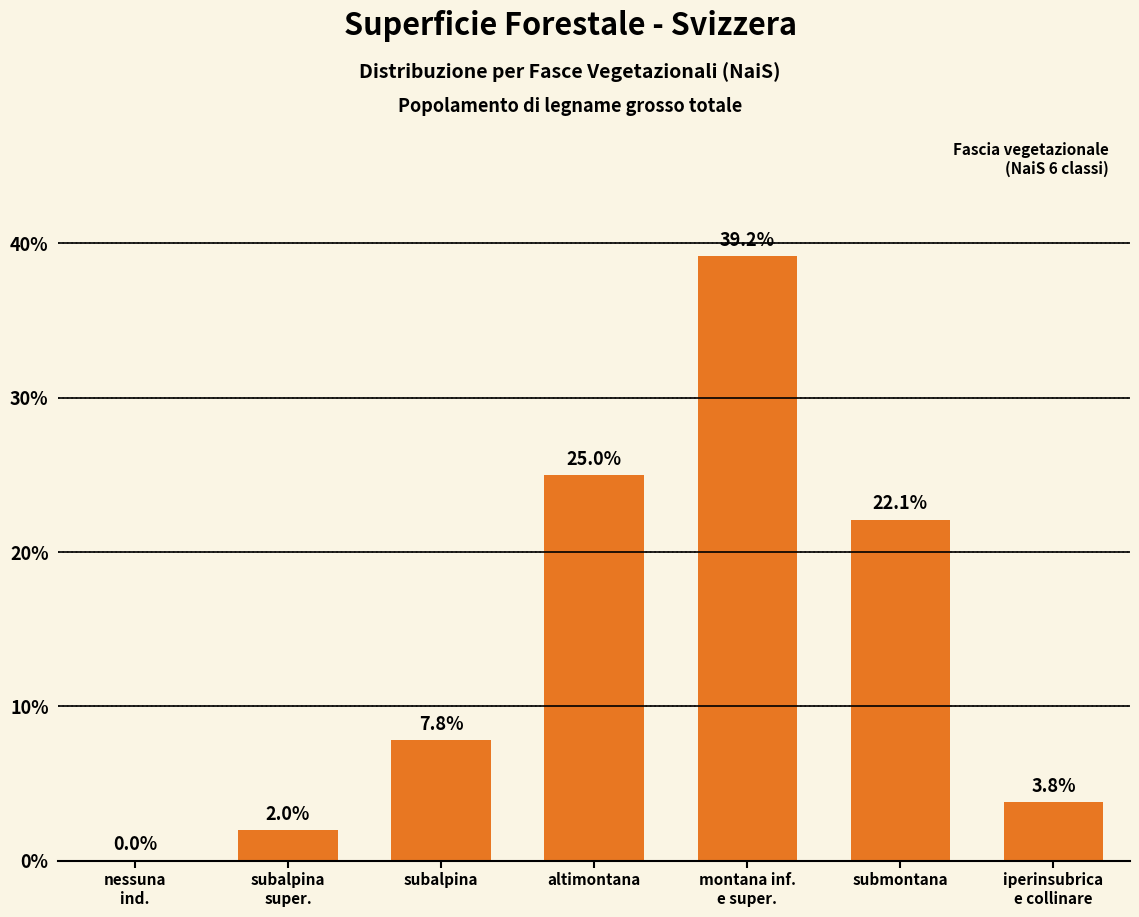

What is the greatest value displayed?

39.2